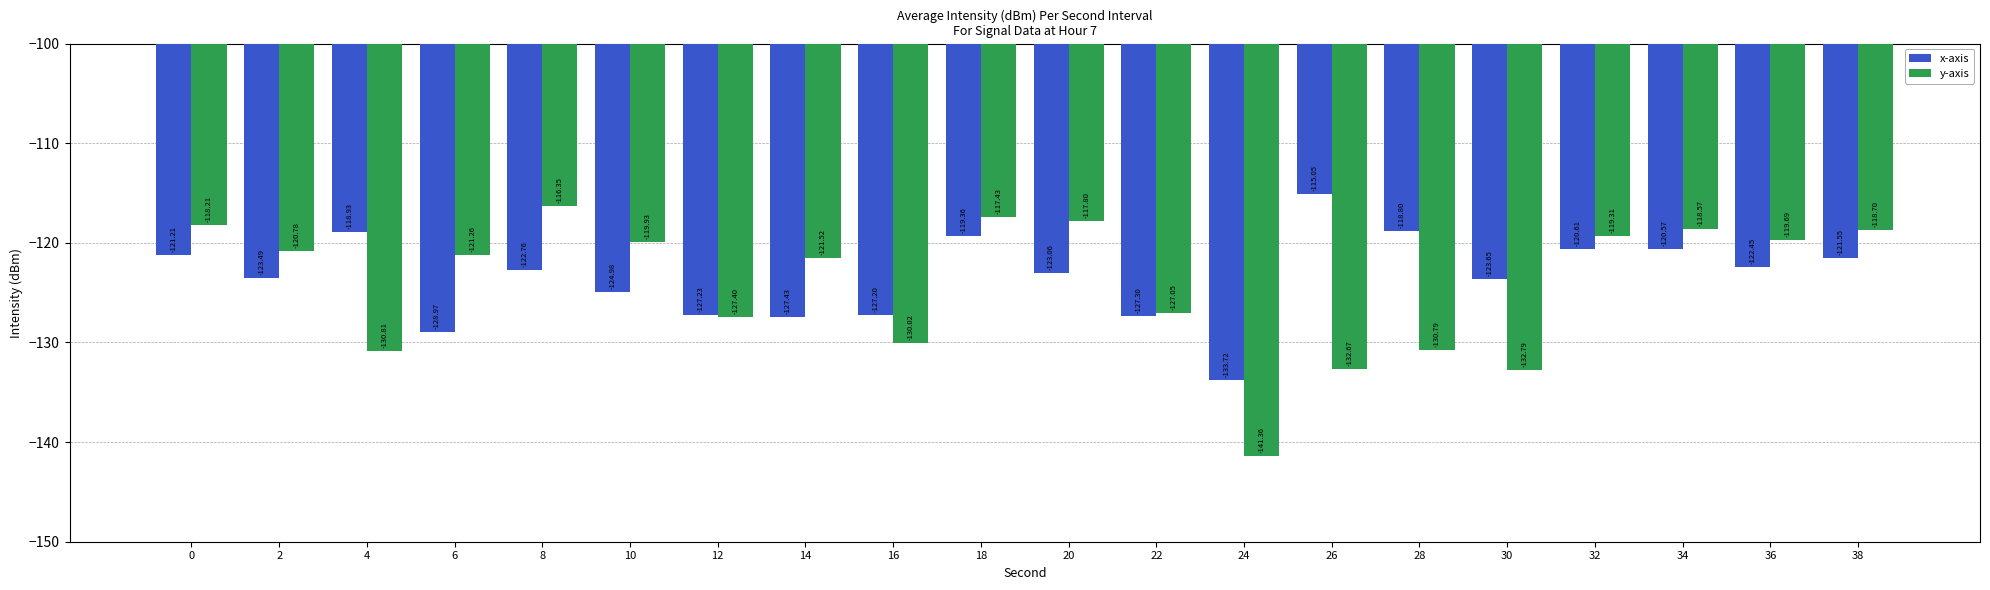

What is the total value across all series at 22?

-254.3